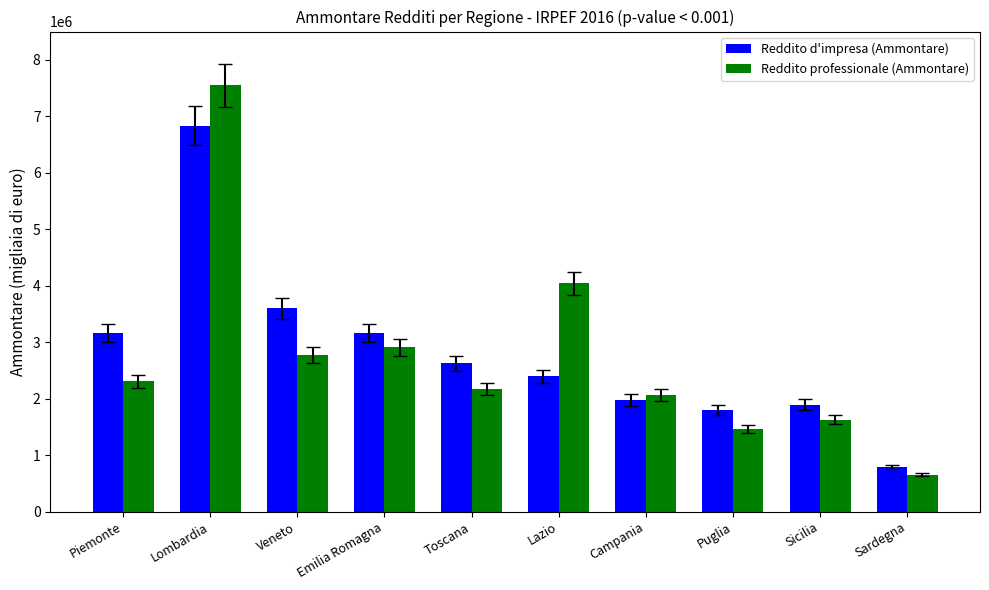

Which series has the widest spread of values?

Reddito professionale (Ammontare)